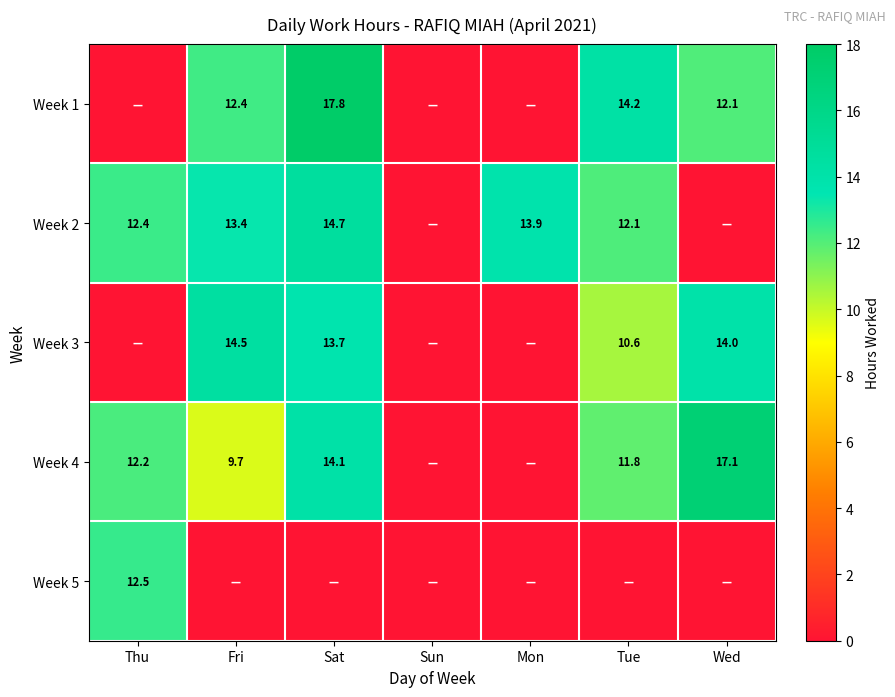

What is the sum of the Week 4 values at Fri and Wed?

26.8